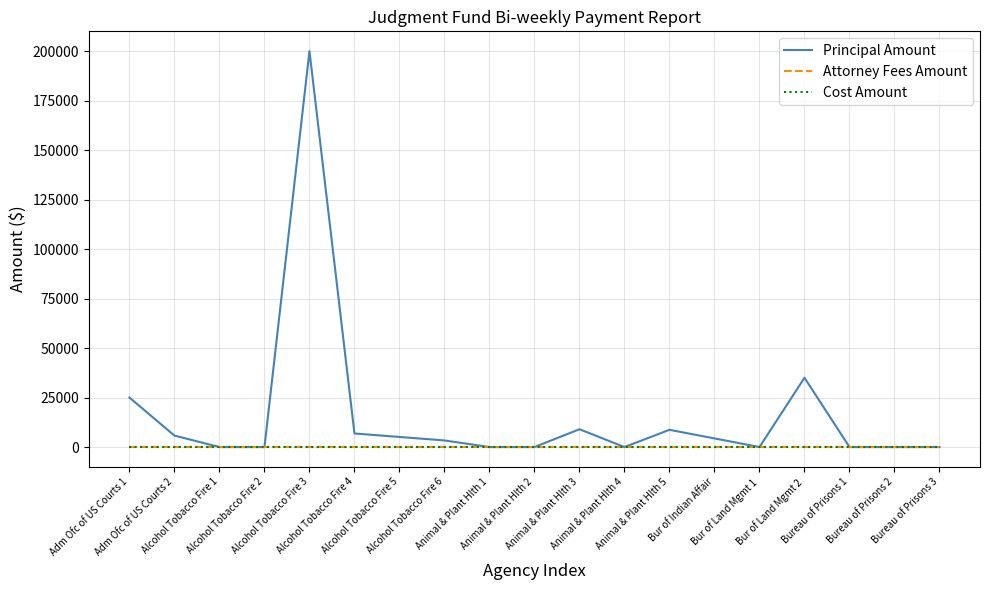

Reading right to left, extract all data points from this chart.

Principal Amount: 0.0	0.0	0.0	35000.0	0.0	4357.2	8705.5	0.0	9000.0	0.0	0.0	3331.9	5099.9	6858.1	200000.0	0.0	0.0	5791.1	25000.0
Attorney Fees Amount: 0.0	0.0	0.0	0.0	0.0	0.0	0.0	0.0	0.0	0.0	0.0	0.0	0.0	0.0	0.0	0.0	0.0	0.0	0.0
Cost Amount: 0.0	0.0	0.0	0.0	0.0	0.0	0.0	0.0	0.0	0.0	0.0	0.0	0.0	0.0	0.0	0.0	0.0	0.0	0.0